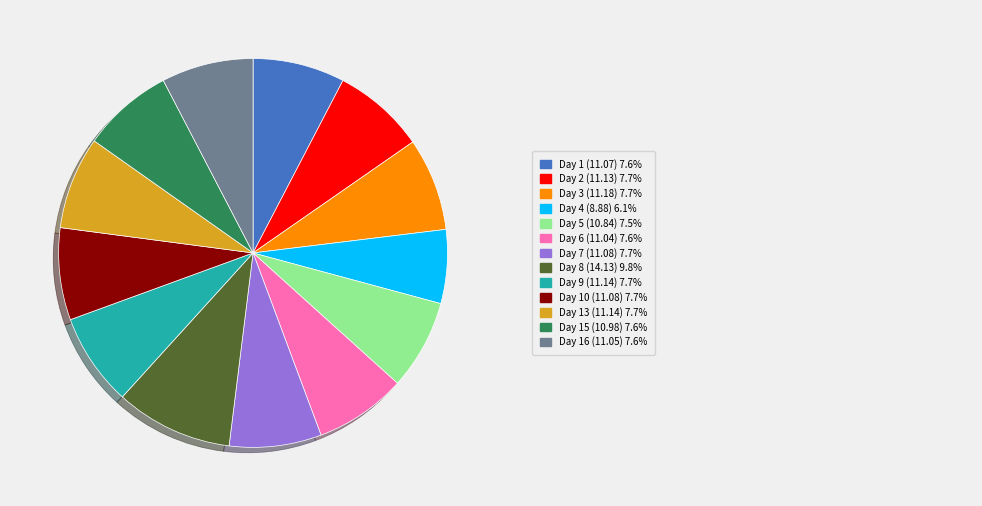

Does any single category account for the majority?

No